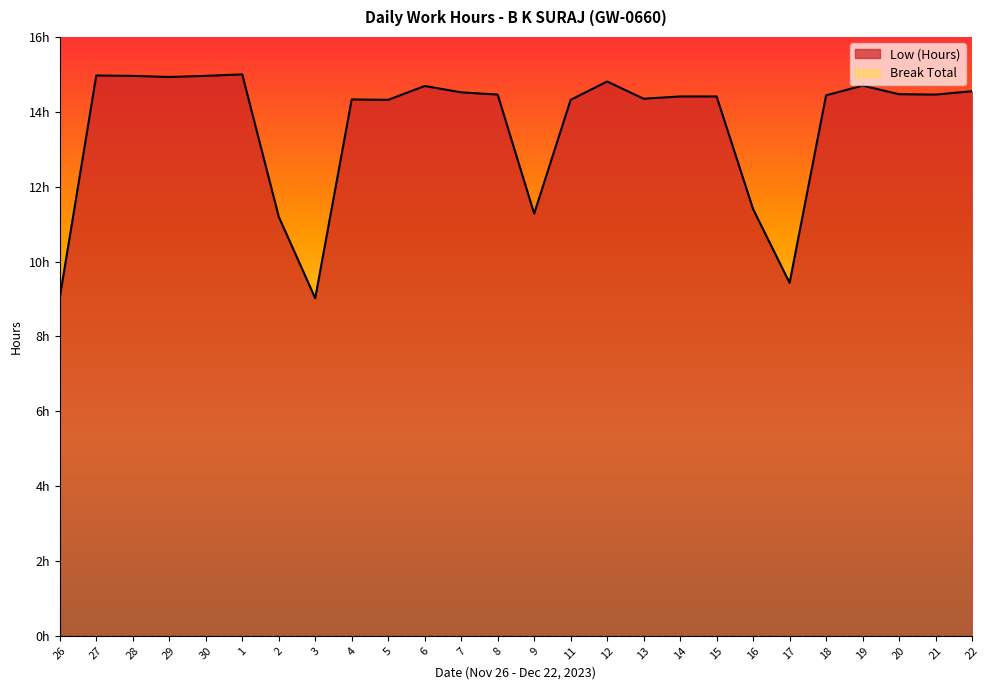

Reading left to right, extract all data points from this chart.

26=9.0	27=15.0	28=15.0	29=14.9	30=15.0	1=15.0	2=11.2	3=9.0	4=14.3	5=14.3	6=14.7	7=14.5	8=14.5	9=11.3	11=14.3	12=14.8	13=14.3	14=14.4	15=14.4	16=11.4	17=9.4	18=14.4	19=14.7	20=14.5	21=14.5	22=14.6